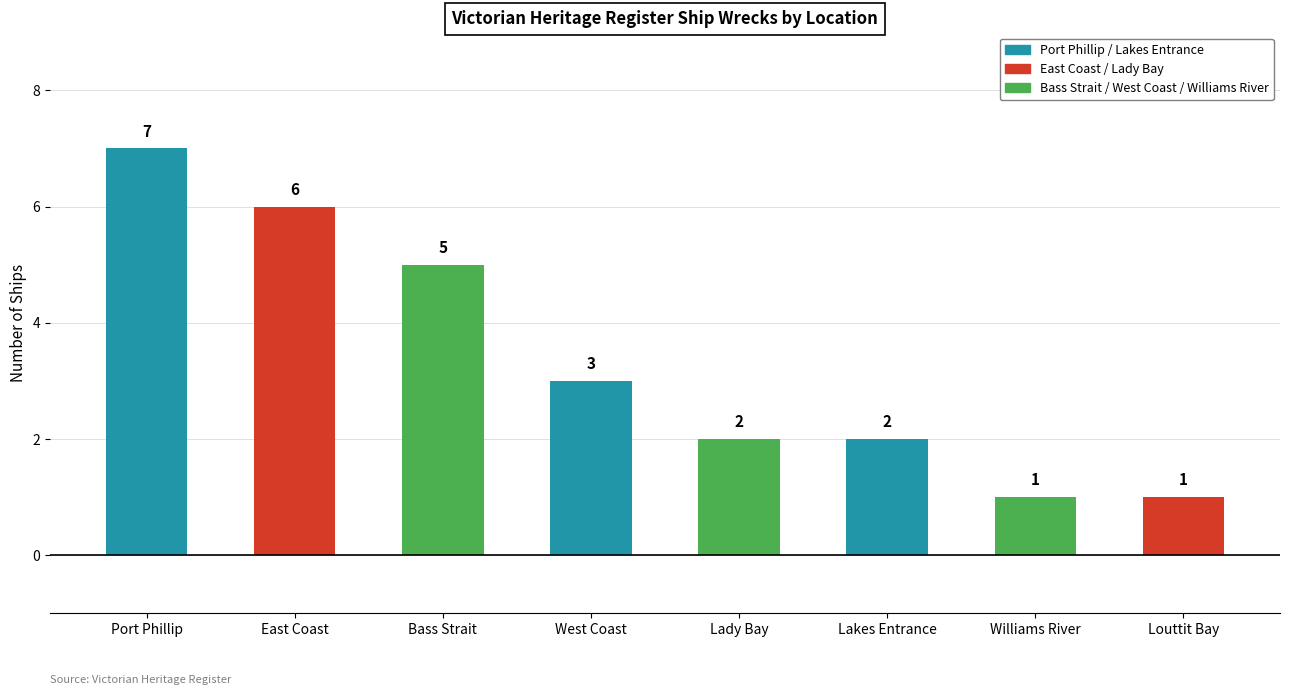

What is the greatest value displayed?

7